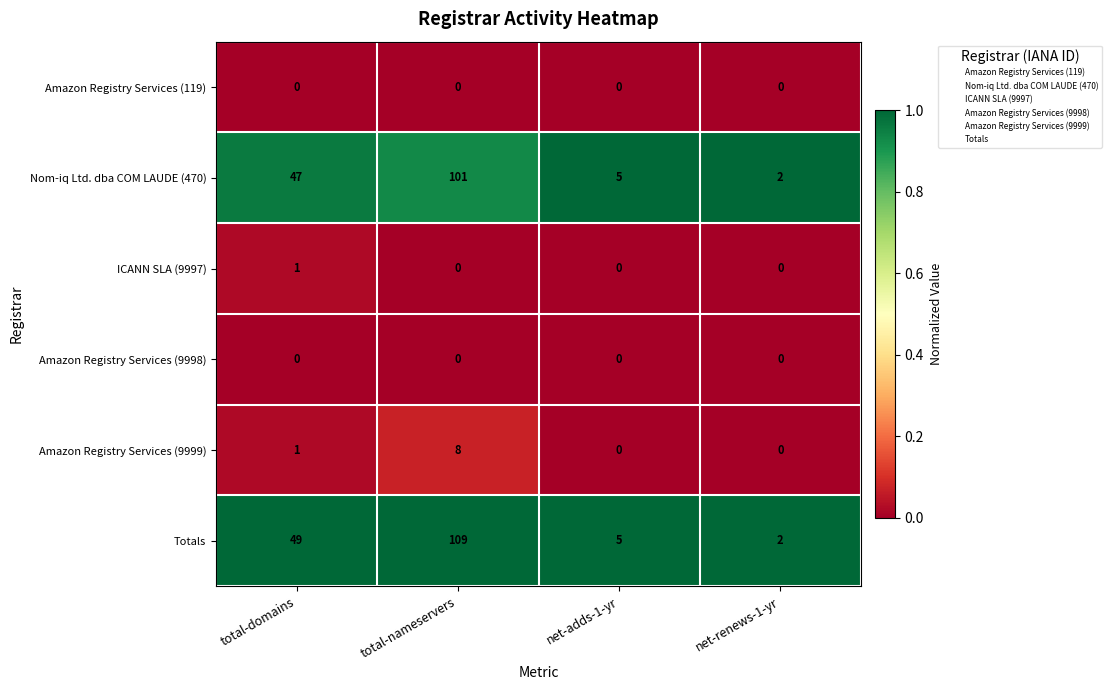

How many series are shown in this chart?

6